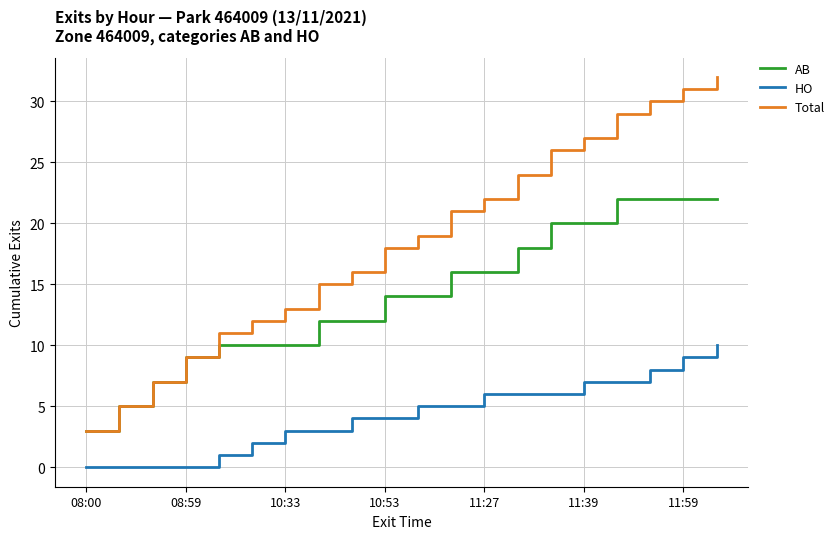

Which series has the largest total across all categories?

Total